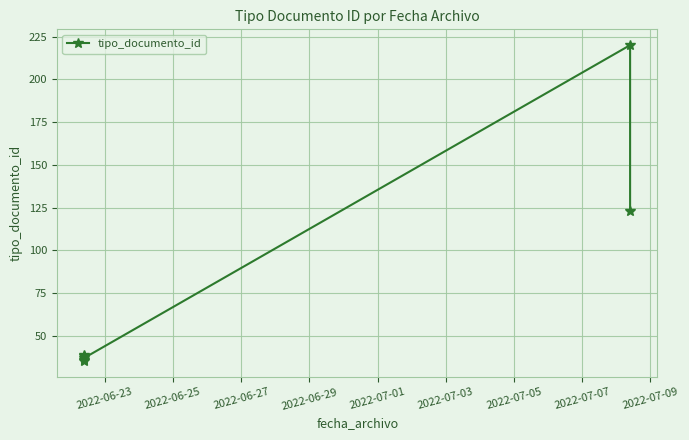

What is the difference between the maximum and minimum values?

185